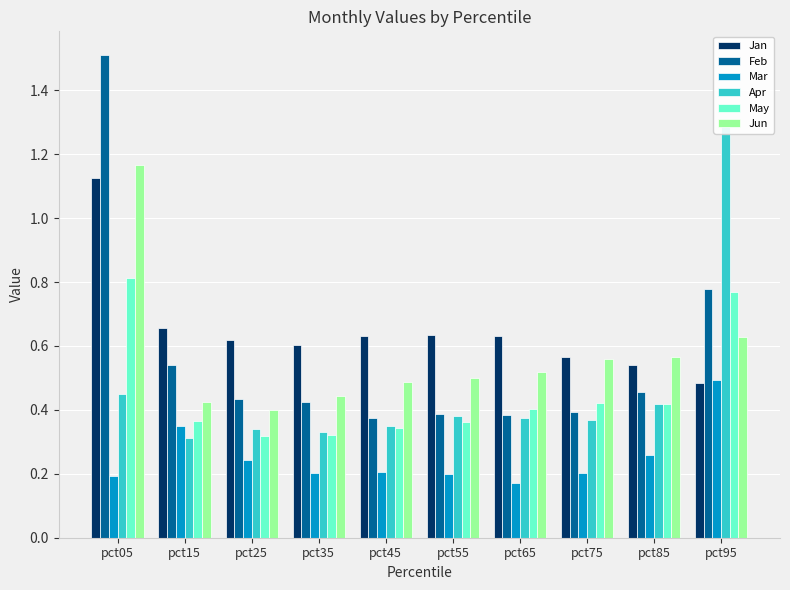

Which has a higher value, pct45 or pct95?

pct45